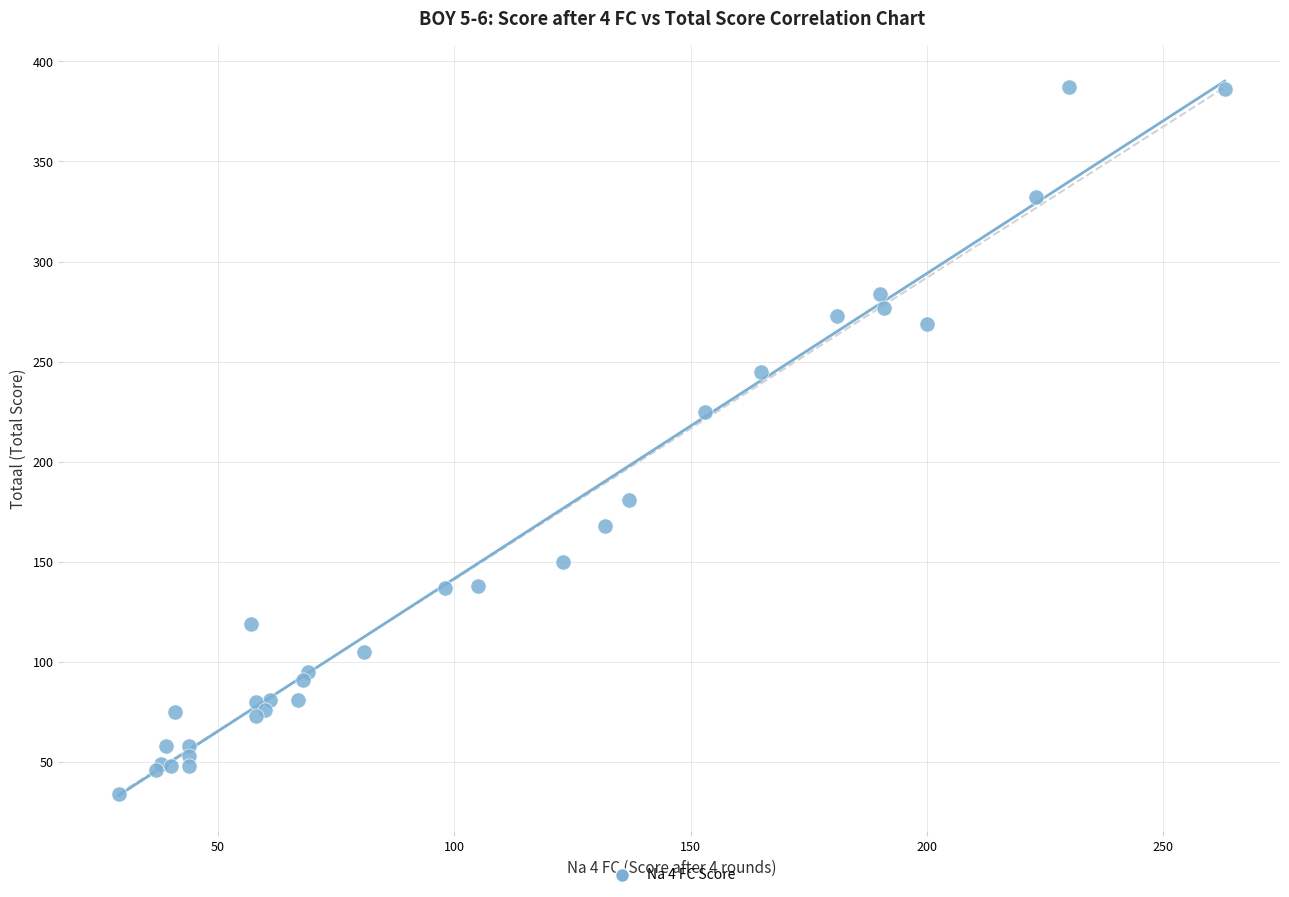

What Y value in the scatter plot is closest to 210?

225